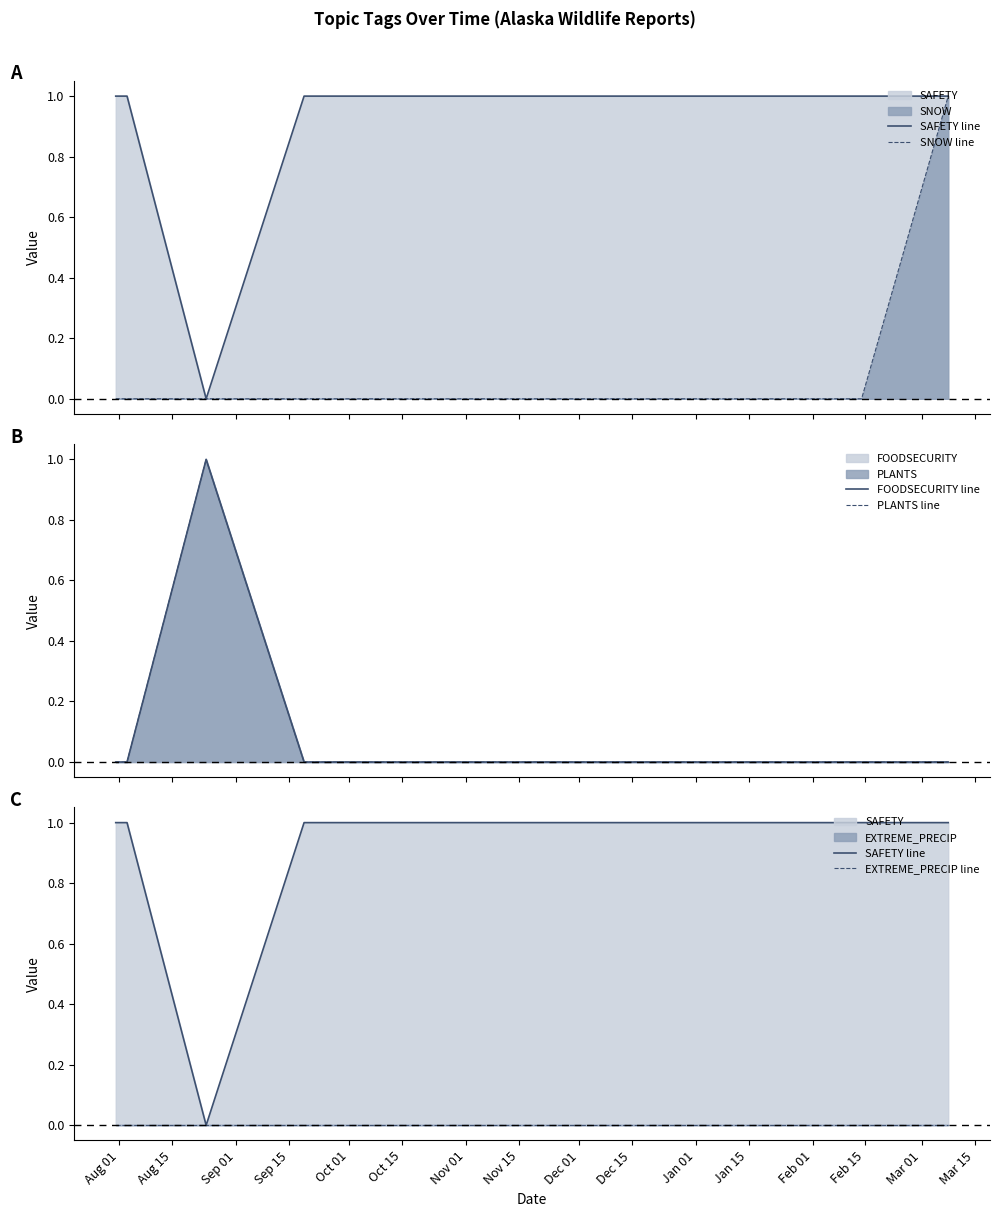

How many values in the SAFETY line series are below 1?

1